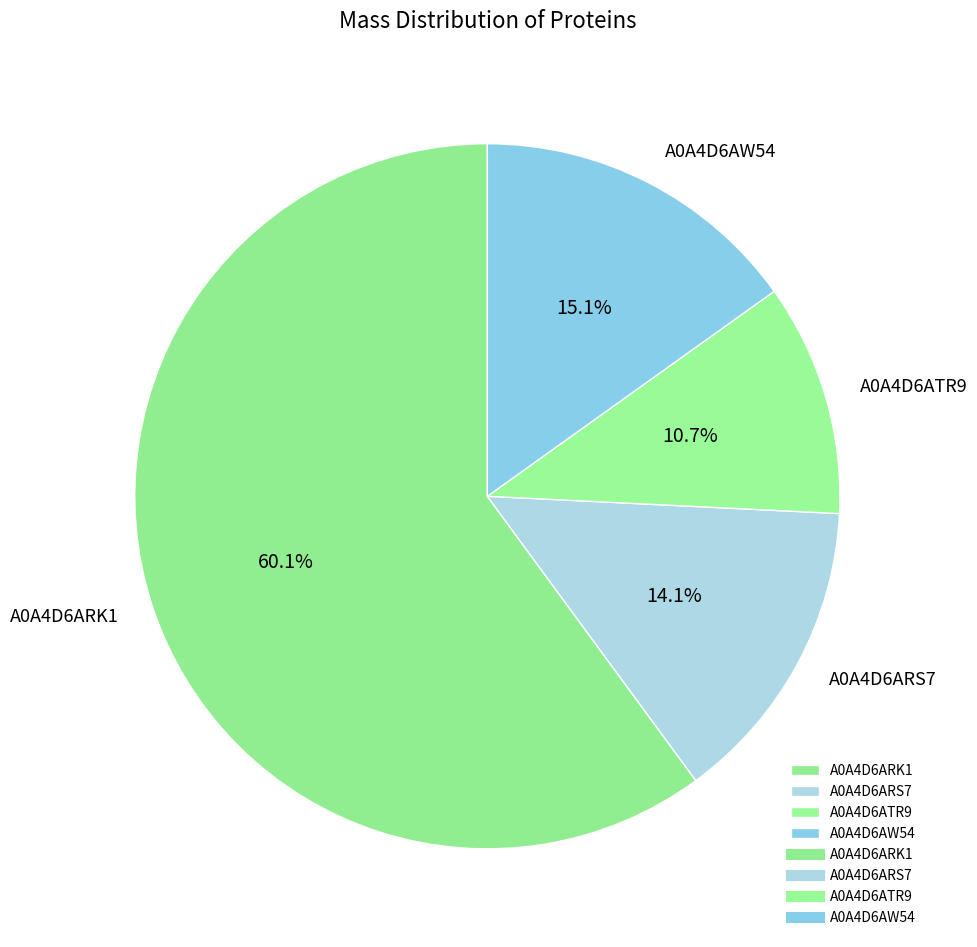

How many segments does this pie chart have?

4